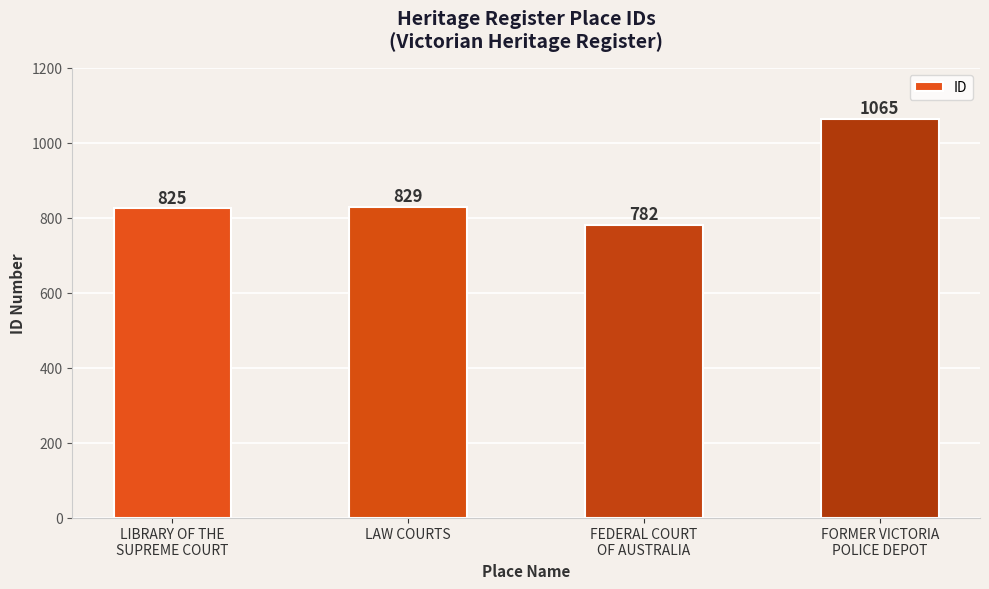

How many data points are less than 829?

2